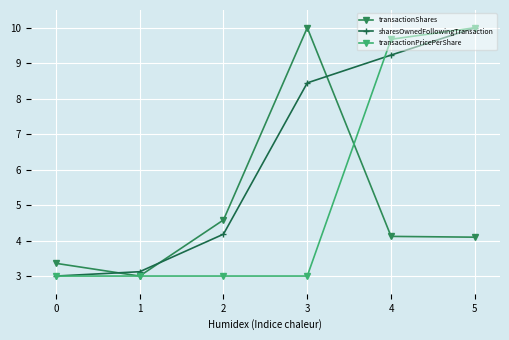

True or false: transactionShares and sharesOwnedFollowingTransaction cross at least once.

True